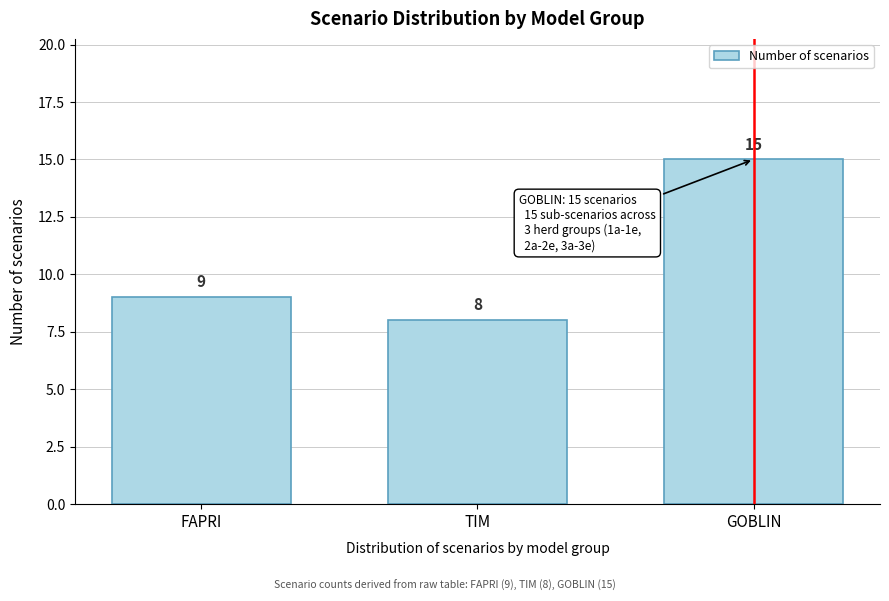

Reading left to right, list all the values displayed in this chart.

9	8	15